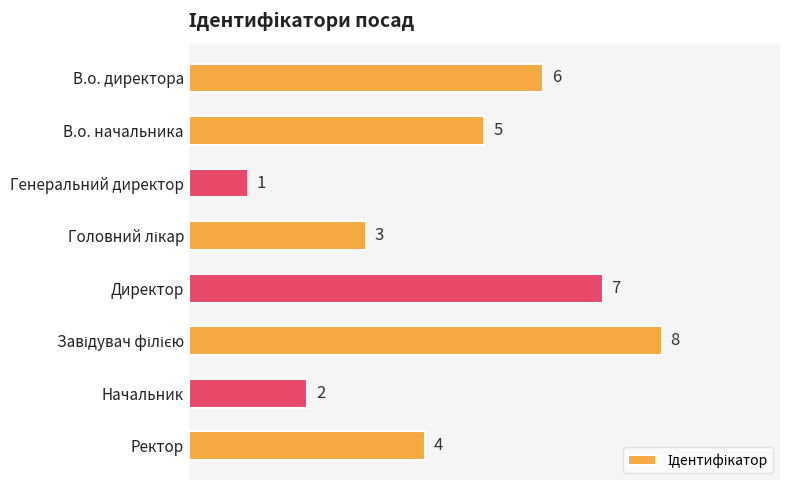

What is the difference between the maximum and minimum values?

7